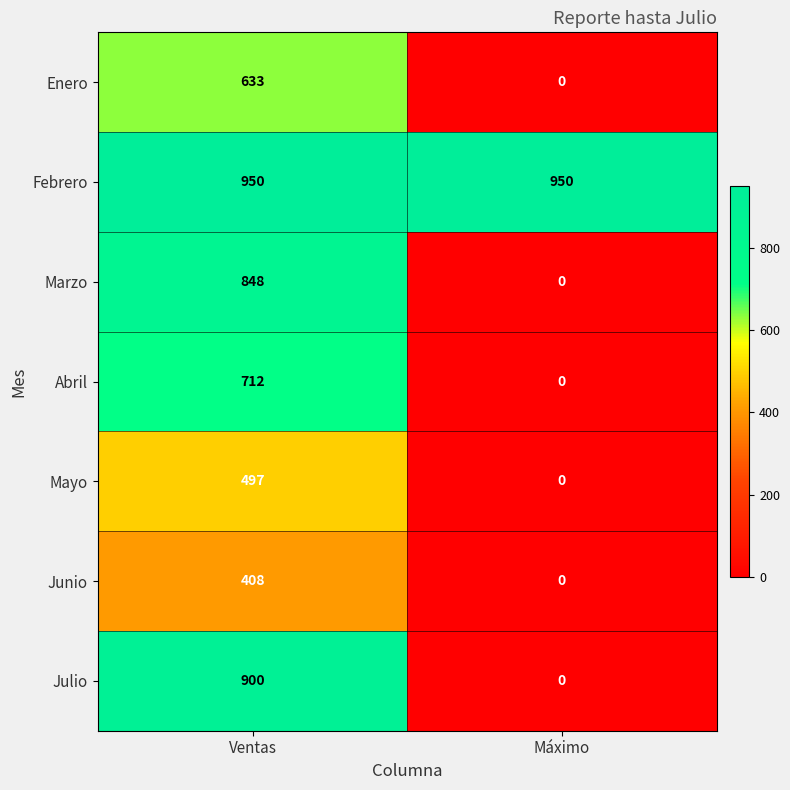

Reading left to right, extract all data points from this chart.

Enero: Ventas=633	Máximo=0
Febrero: Ventas=950	Máximo=950
Marzo: Ventas=848	Máximo=0
Abril: Ventas=712	Máximo=0
Mayo: Ventas=497	Máximo=0
Junio: Ventas=408	Máximo=0
Julio: Ventas=900	Máximo=0